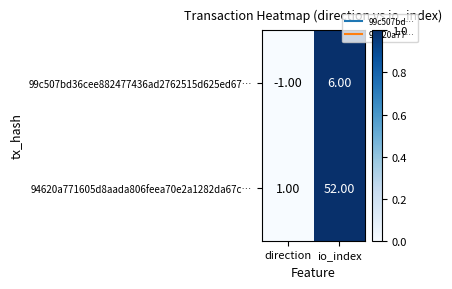

At direction, list the series in order from smallest to largest.

99c507bd36cee882477436ad2762515d625ed67…, 94620a771605d8aada806feea70e2a1282da67c…